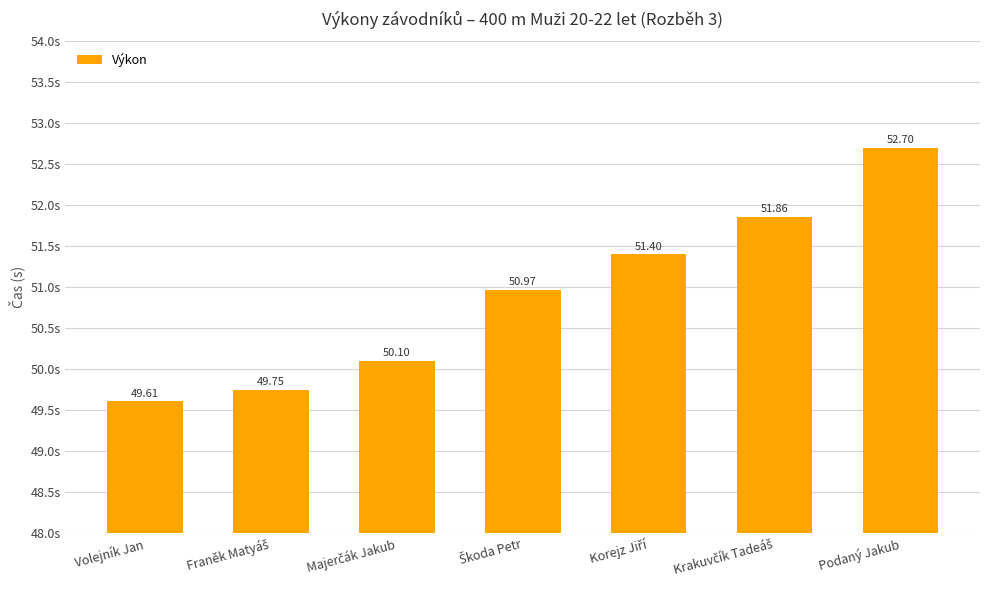

Which has a higher value, Volejník Jan or Podaný Jakub?

Podaný Jakub